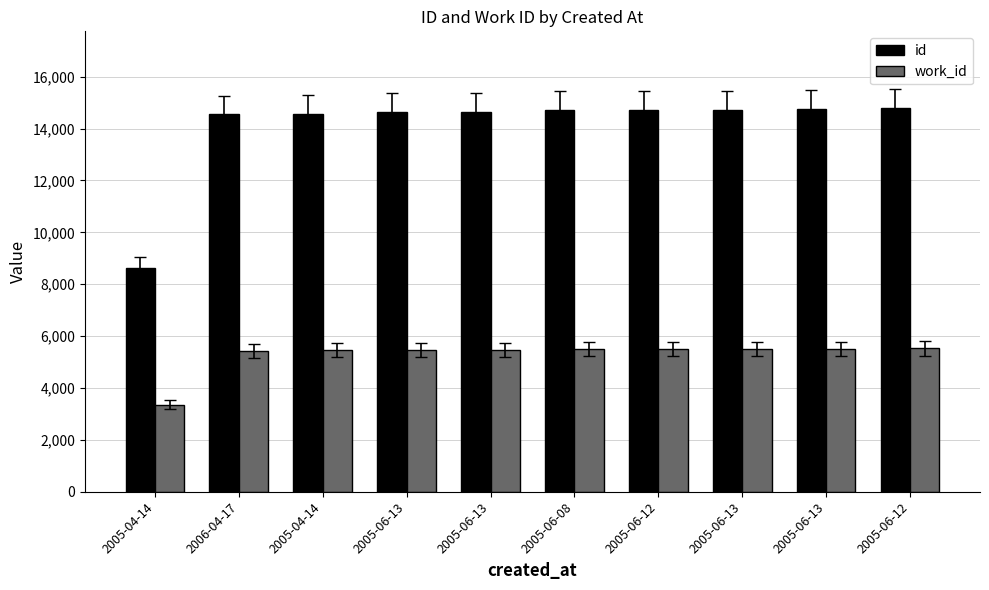

How many values in the work_id series are below 5498?

5